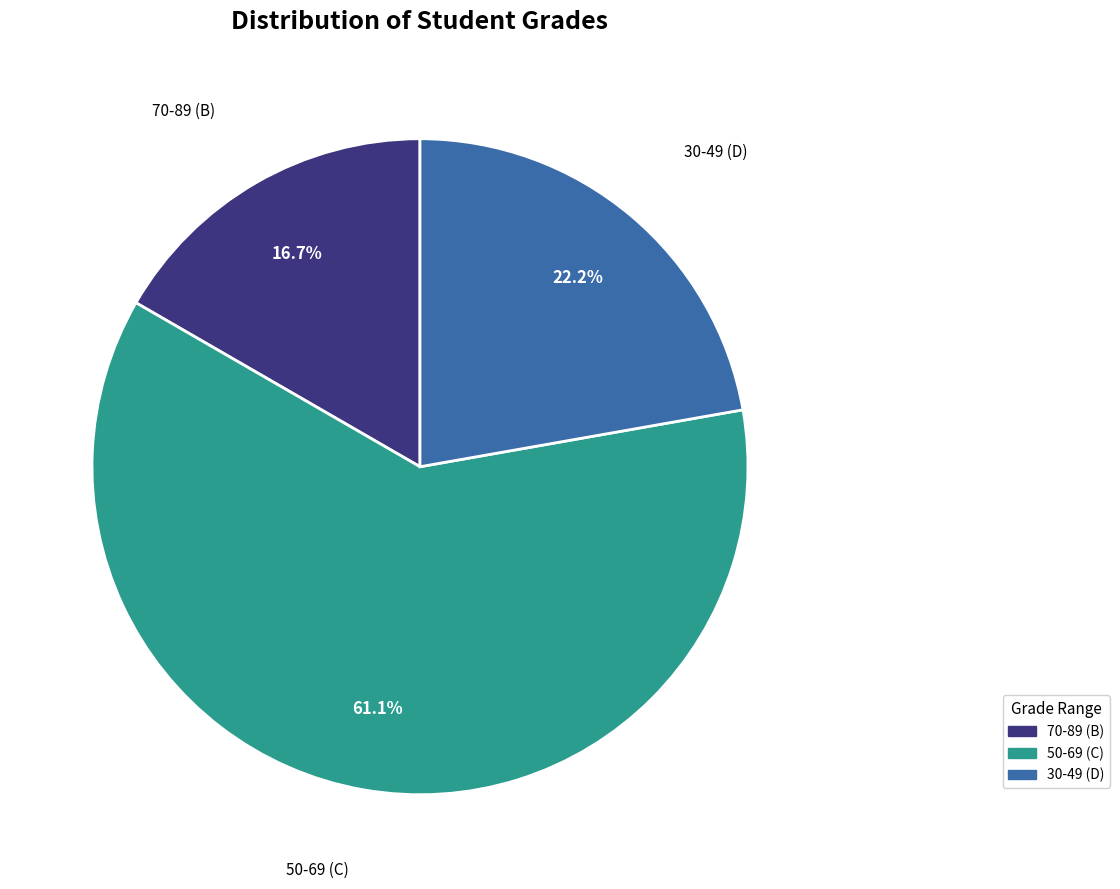

Is there any slice that represents more than half of the pie?

Yes